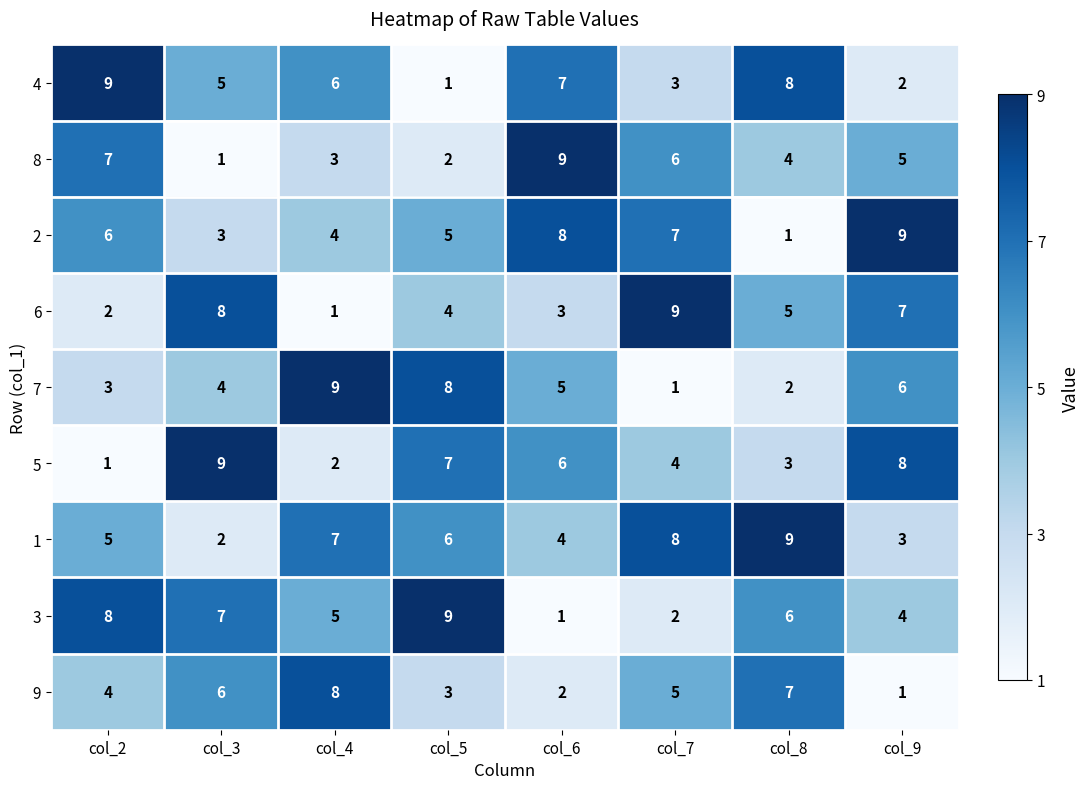

Rank the series at col_5 from lowest to highest value.

4, 8, 9, 6, 2, 1, 5, 7, 3